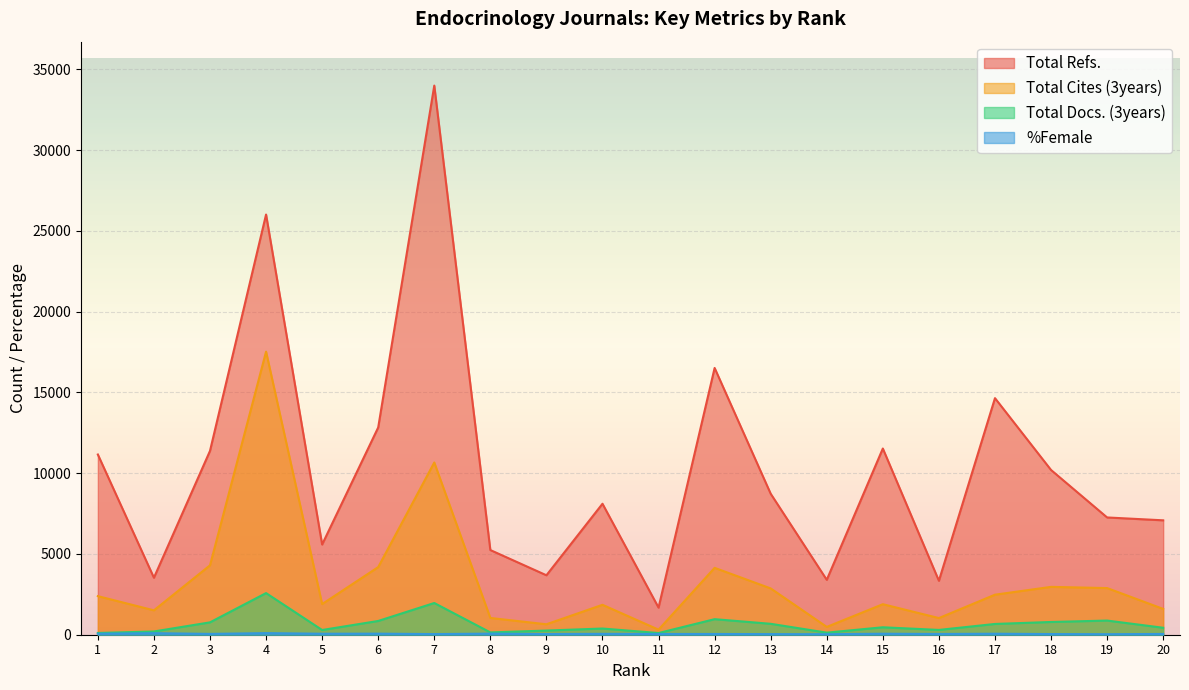

Reading left to right, what are all the values shown in this chart?

Total Refs.: 11159	3529	11382	26019	5586	12834	34002	5243	3681	8110	1678	16518	8729	3399	11530	3340	14649	10201	7261	7084
Total Cites (3years): 2389	1510	4298	17529	1898	4187	10665	1038	647	1853	313	4141	2867	484	1890	1031	2479	2963	2888	1598
Total Docs. (3years): 109	201	766	2578	292	852	1964	143	258	383	105	963	676	129	461	297	667	789	877	431
%Female: 62	96	51	99	61	66	40	68	41	55	46	46	38	31	62	46	62	41	32	48